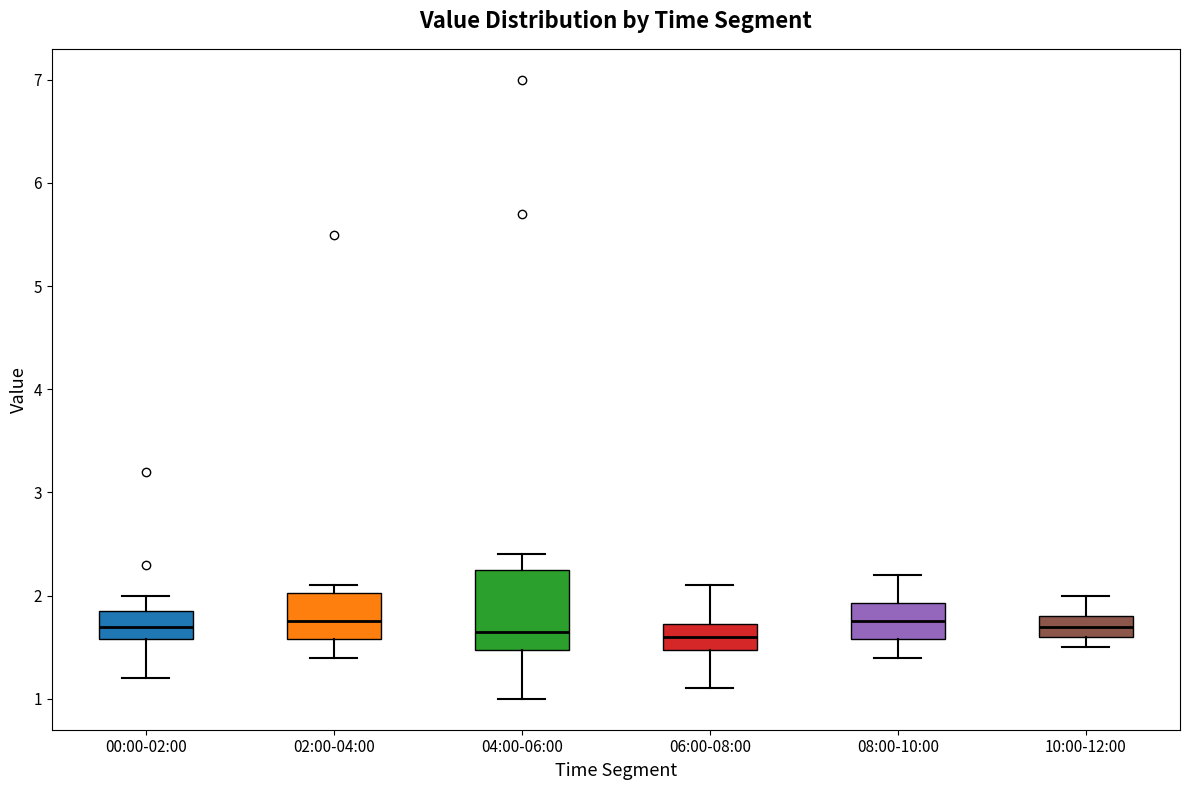

Where does the lower whisker of the box for 00:00-02:00 end on the y-axis? The values are not printed on the chart, so give them approximately, as read against the axis.

1.2